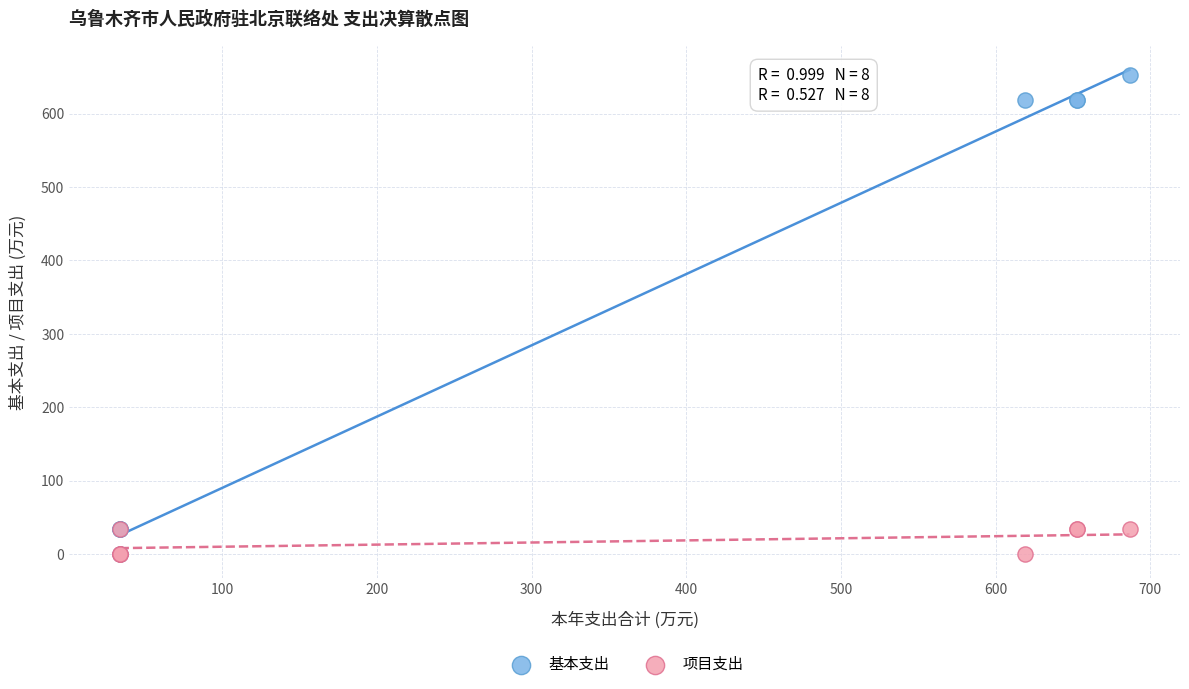

What are all the series names shown in the legend?

基本支出, 项目支出